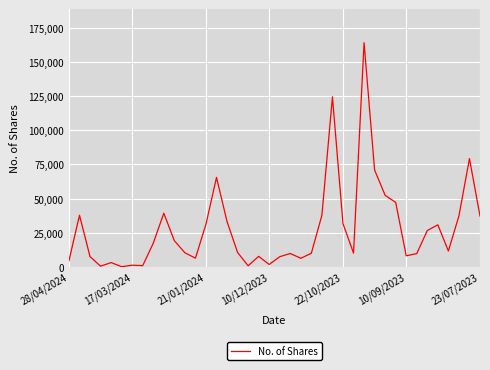

What is the maximum value shown in the chart?

164159